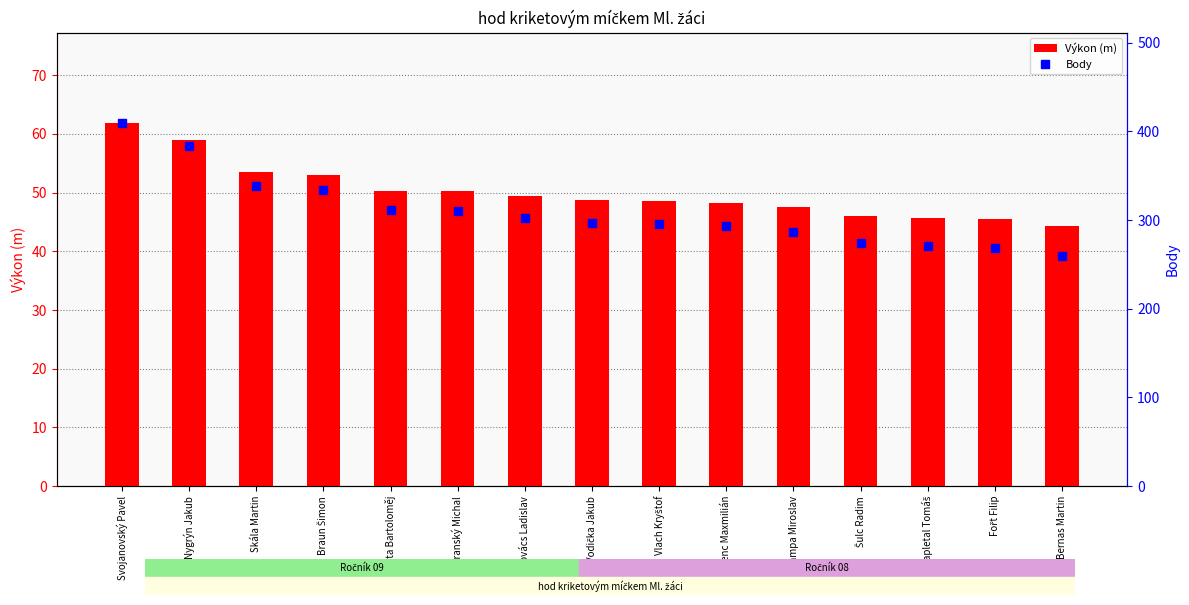

What are all the series names shown in the legend?

Výkon (m), Body